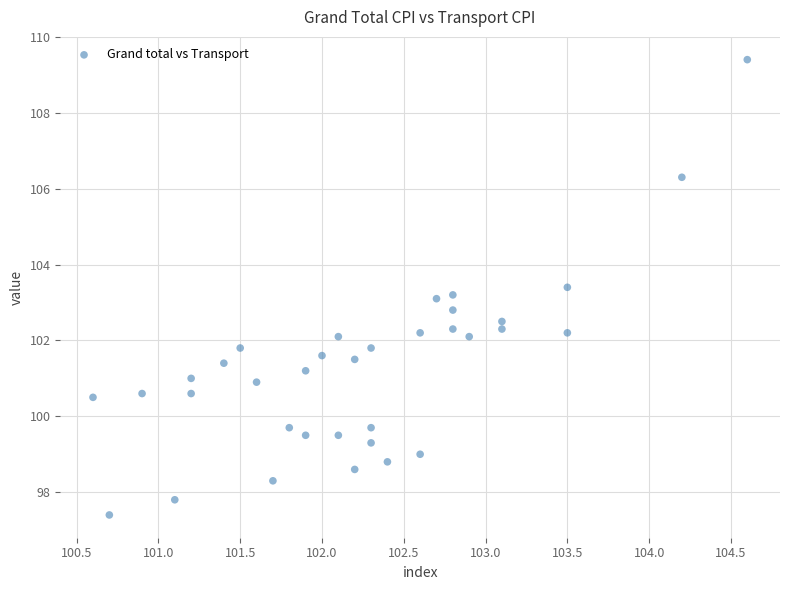

What is the range of X values (max minus min)?

4.0